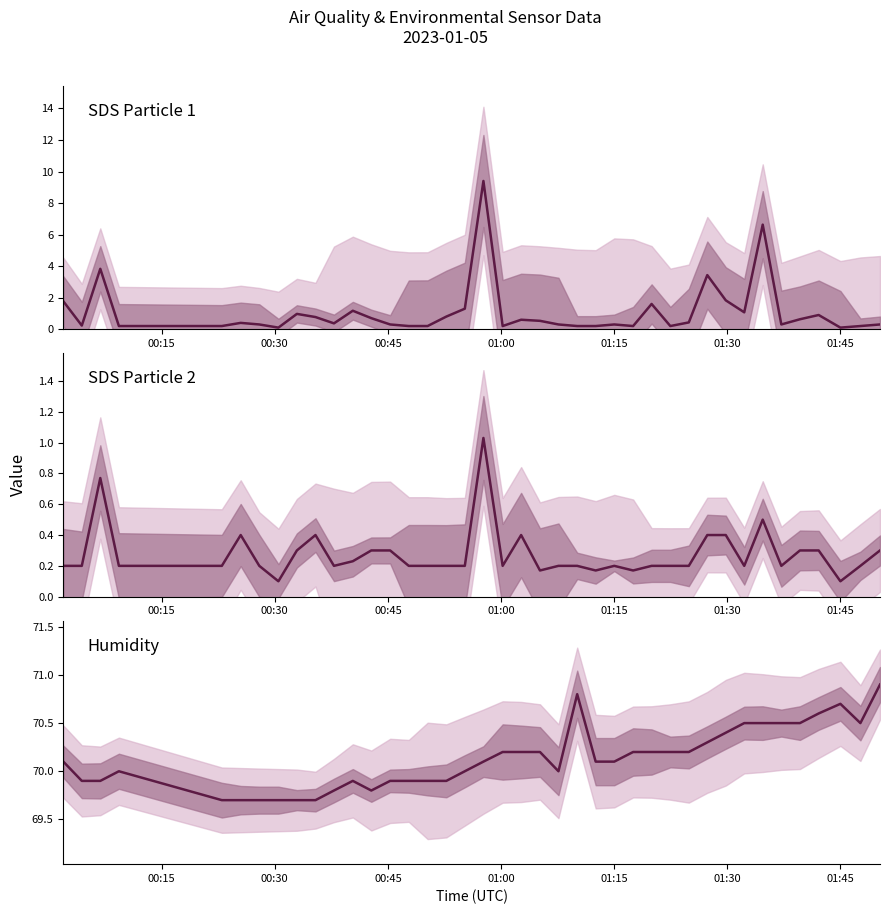

How many interior local peaks does the SDS Particle 2 series have?

7